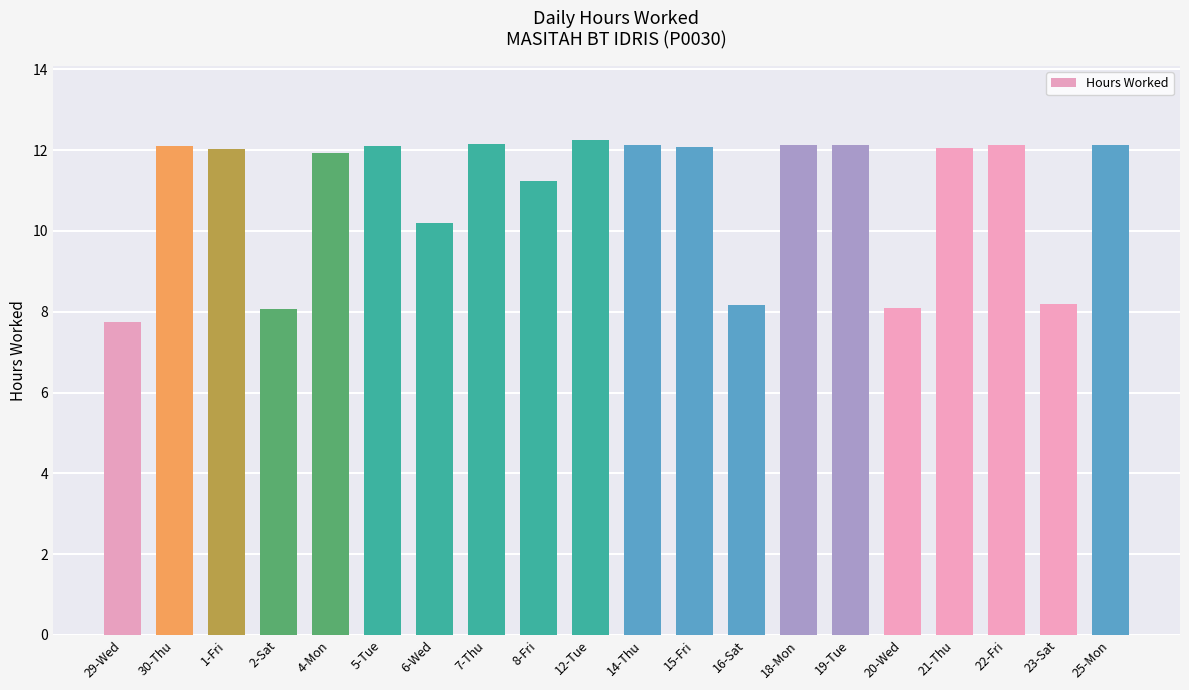

The value at 5-Tue is 19.4. True or false?

False